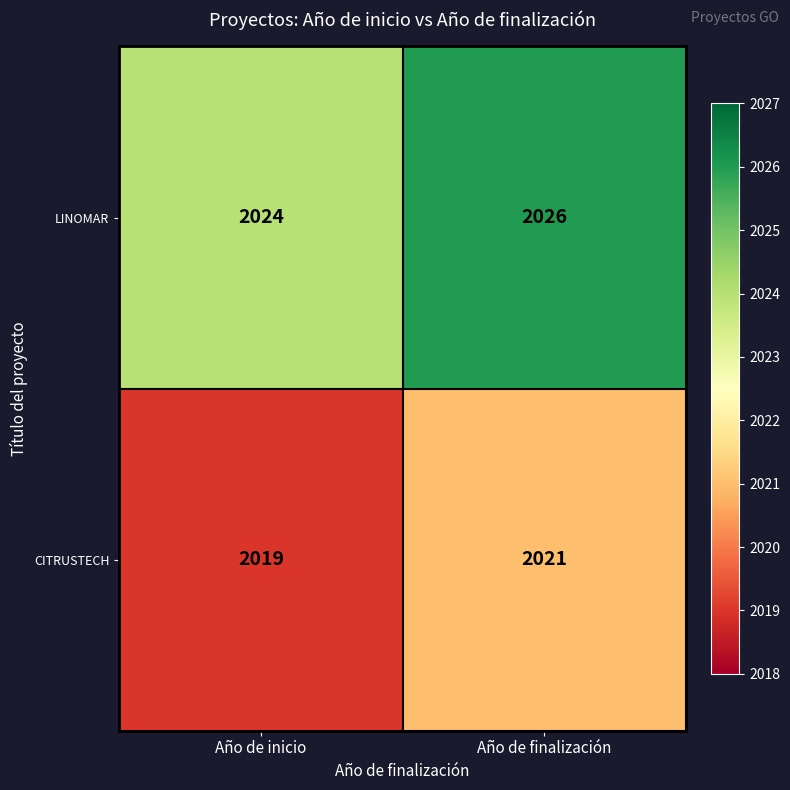

What is the difference between the highest and lowest values at Año de finalización?

5